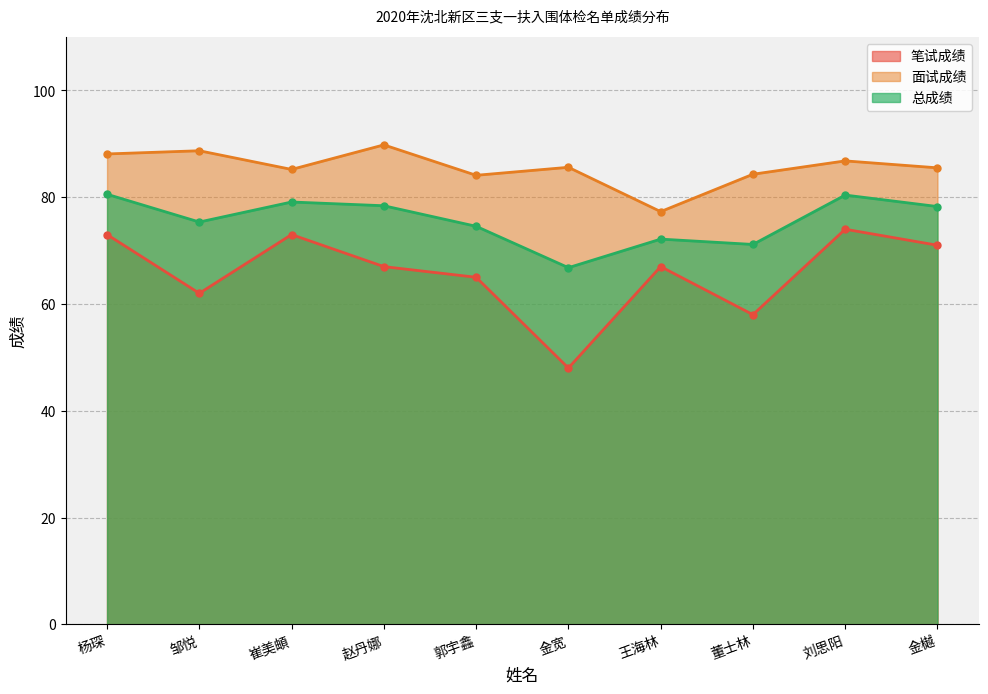

How many values in the 笔试成绩 series exceed 67?

4